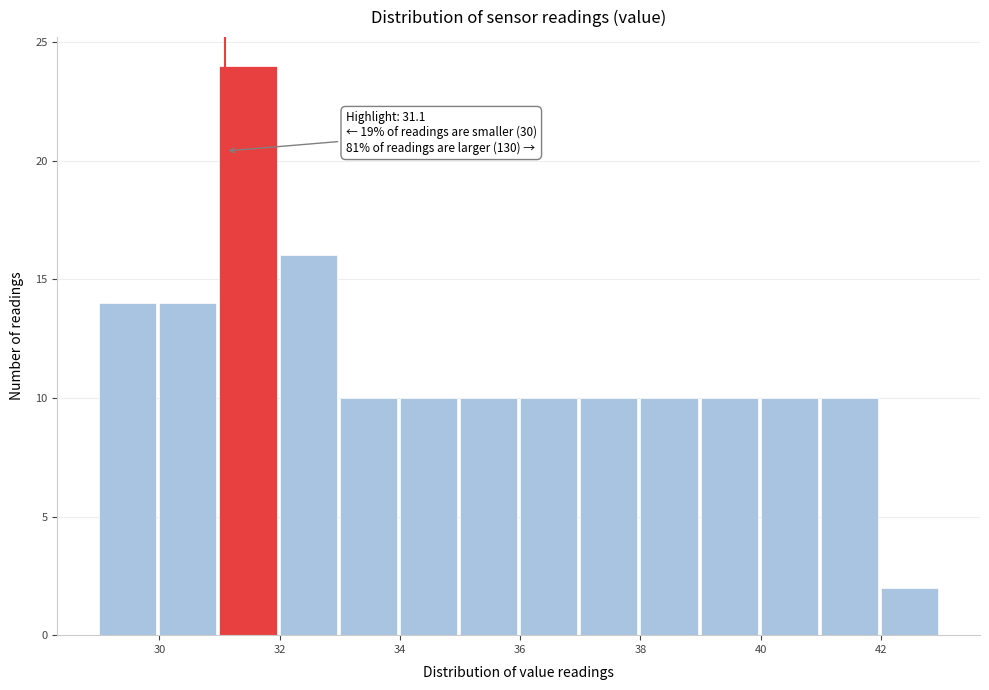

Over which range of the x-axis is the bar tallest?

31 to 32